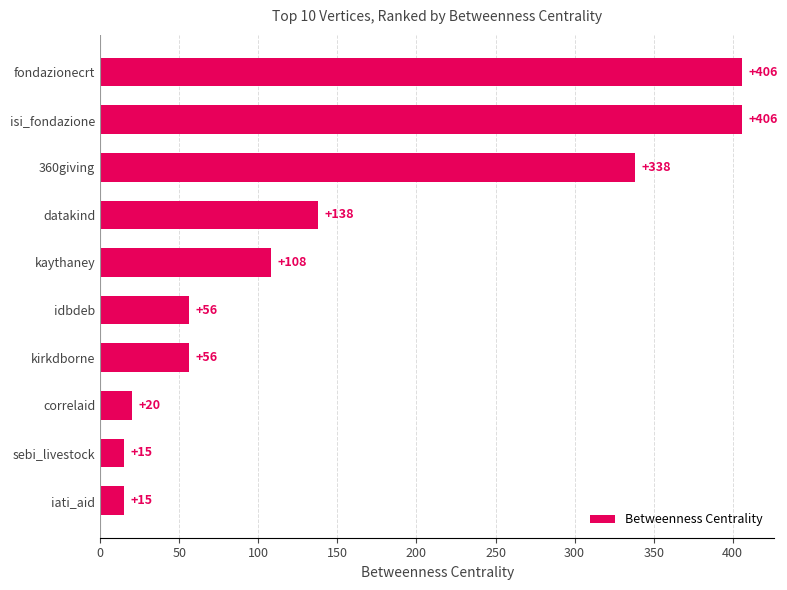

What is the sum of all values?

1558